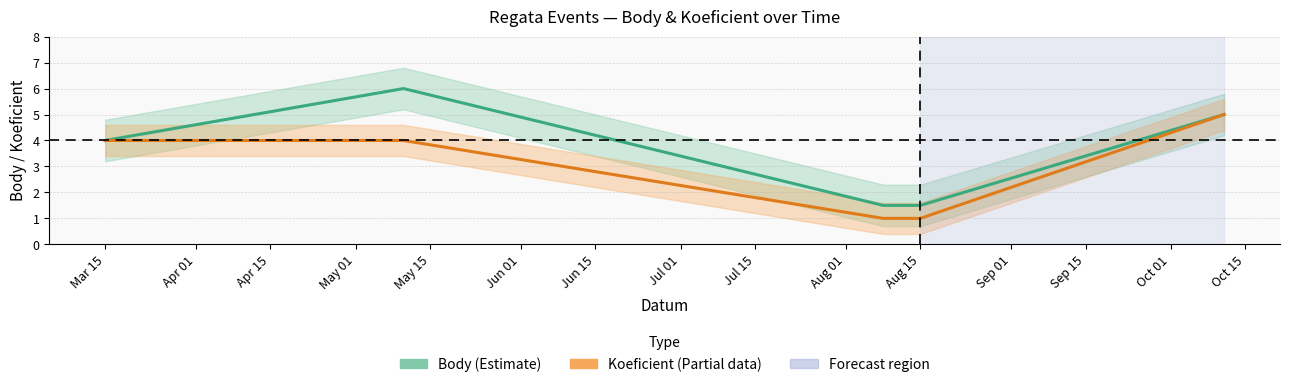

Reading left to right, extract all data points from this chart.

Body (Estimate): 4.0	6.0	1.5	1.5	5.0
Koeficient (Partial): 4.0	4.0	1.0	1.0	5.0